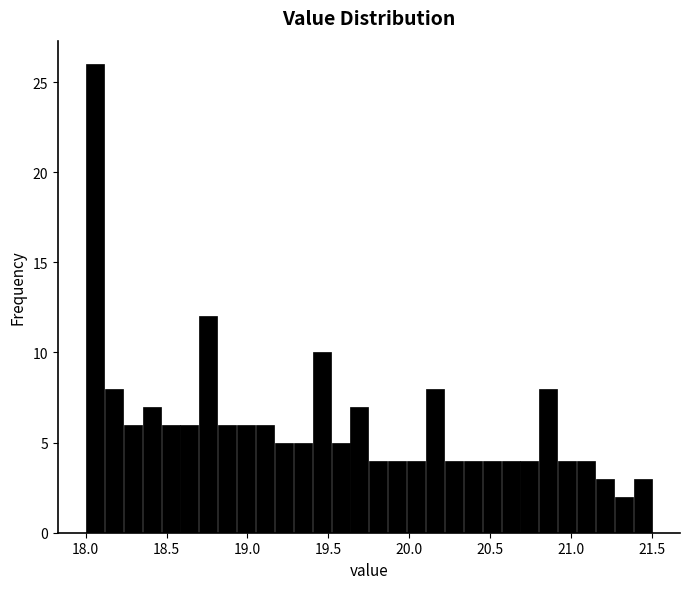

Read against the x-axis, roughly where is the centre of the tallest bar?

18.05